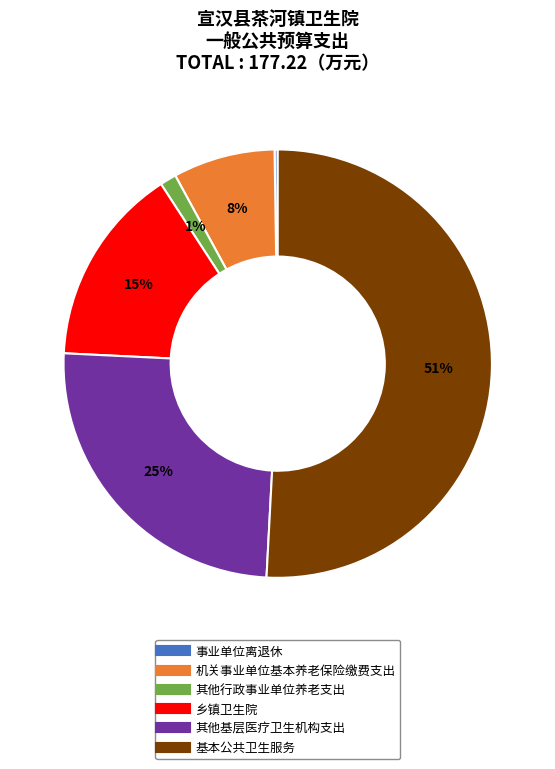

What is the largest slice in the pie chart?

基本公共卫生服务